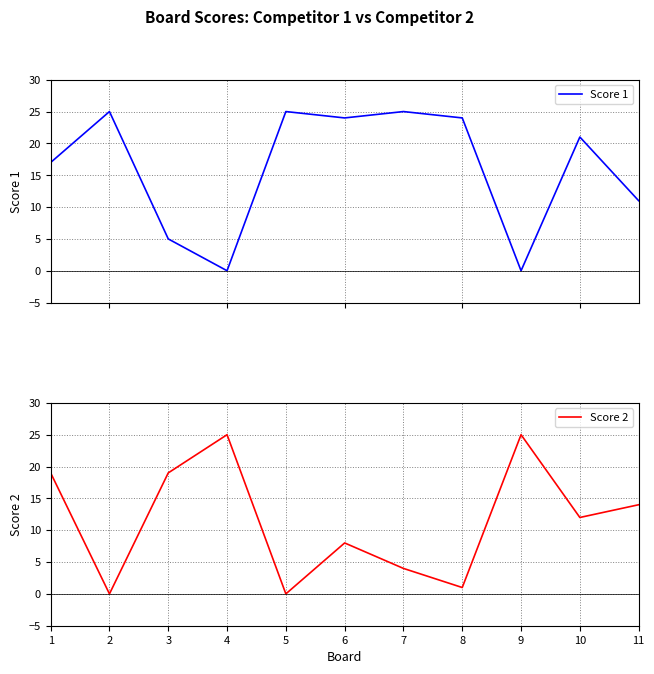

Between which two adjacent categories do Score 2 and Score 1 first intersect?

1 and 2